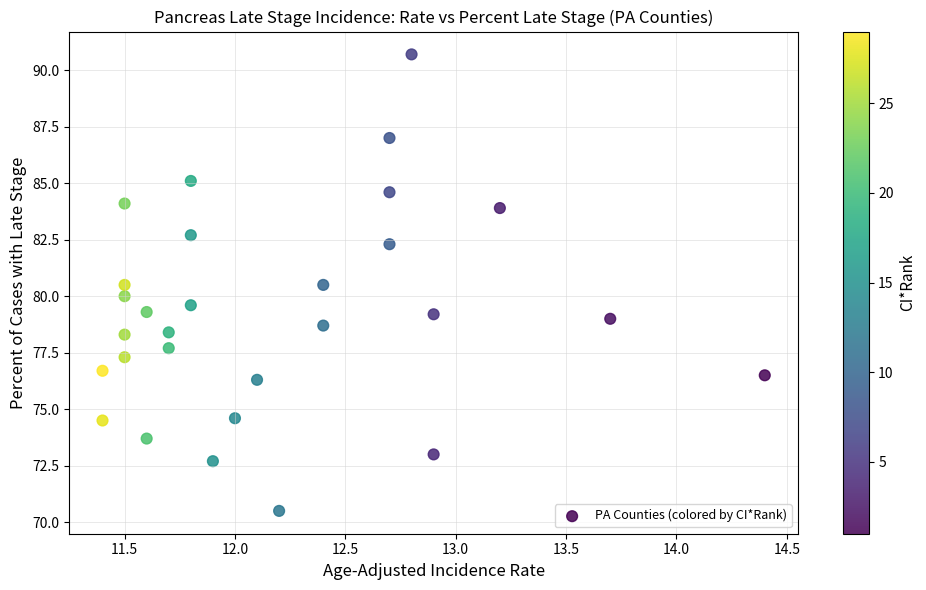

What is the range of Y values (max minus min)?

20.2